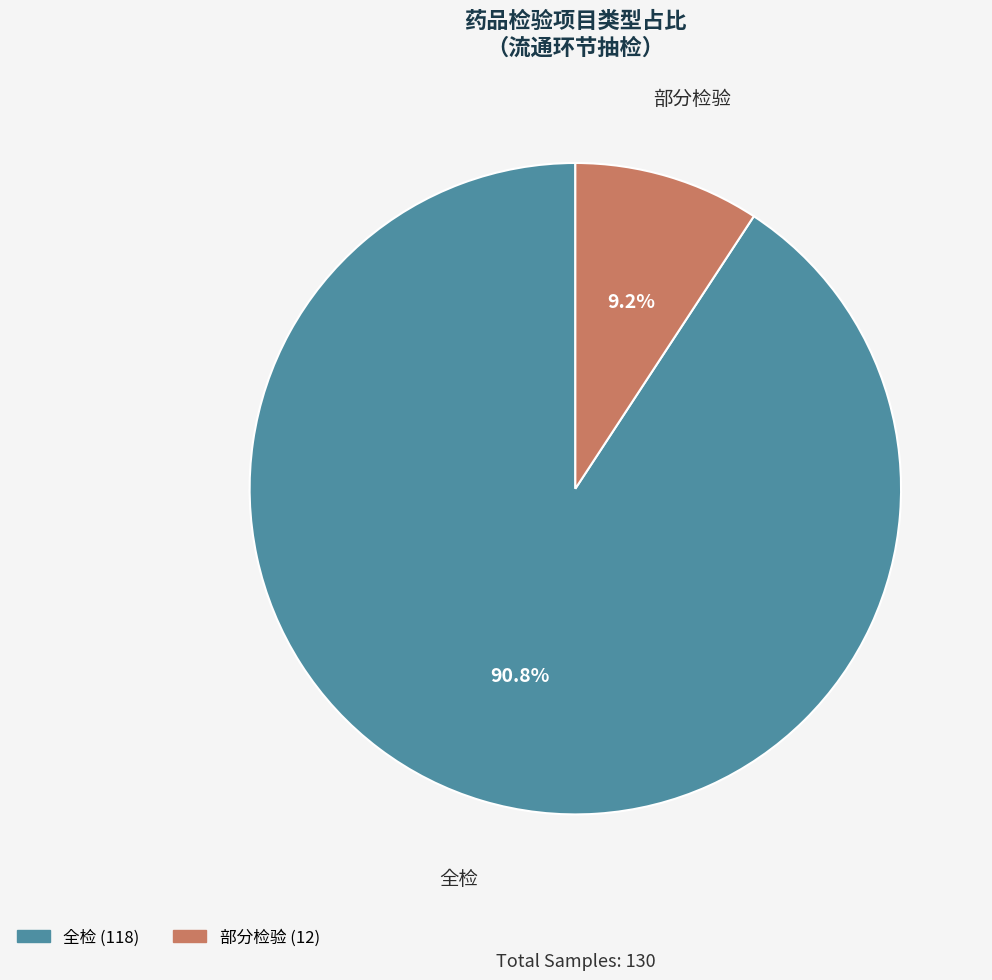

Count the number of slices in the pie.

2